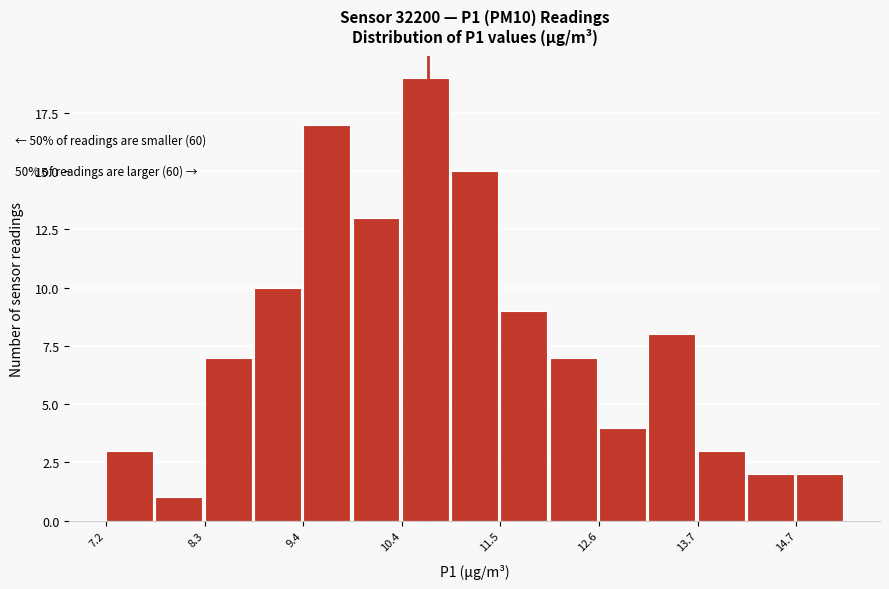

Read against the x-axis, roughly where is the centre of the tallest bar?

10.6